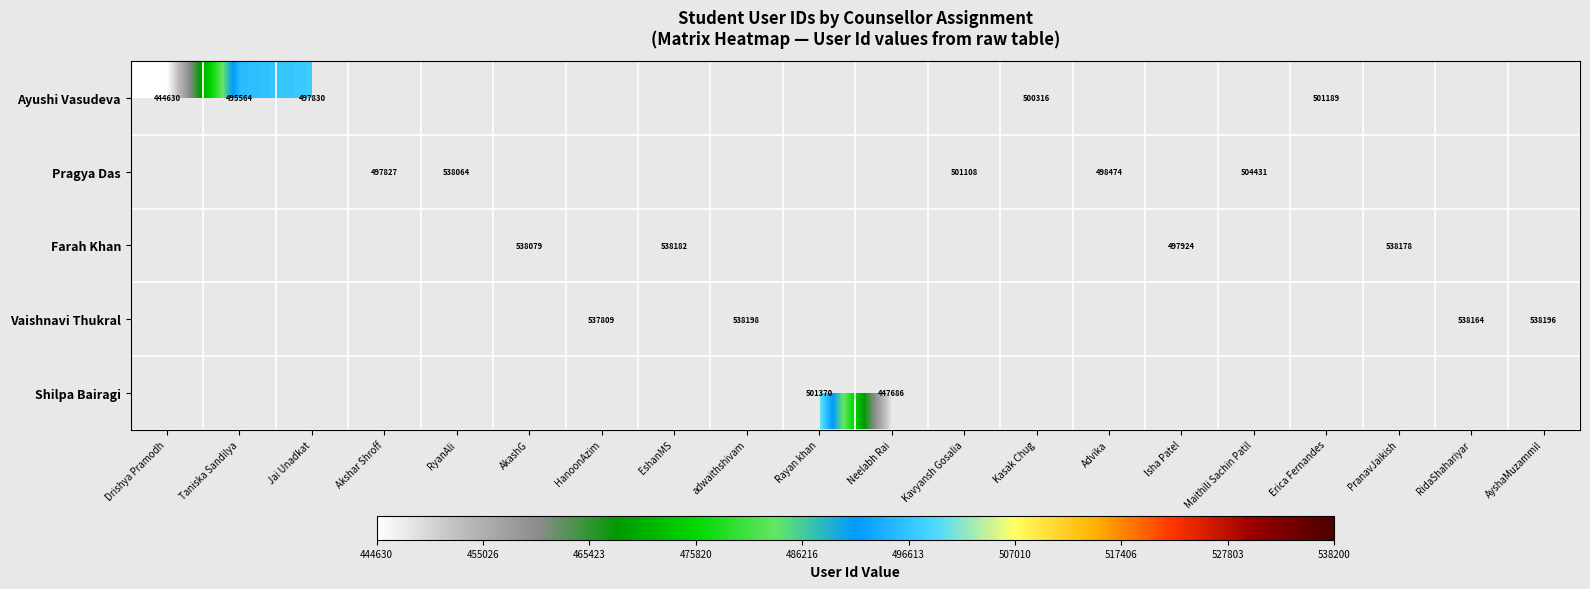

What is the sum of the Pragya Das values at Akshar Shroff and Kavyansh Gosalia?

998935